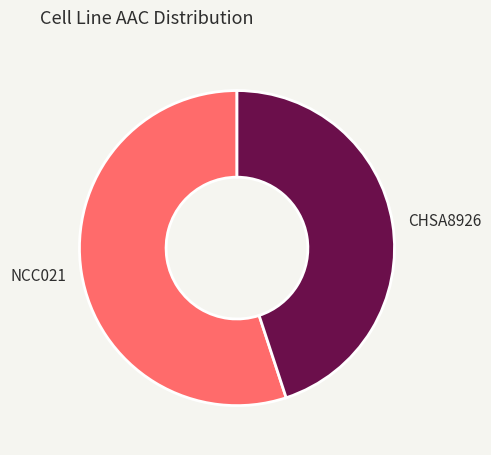

Is there any slice that represents more than half of the pie?

Yes